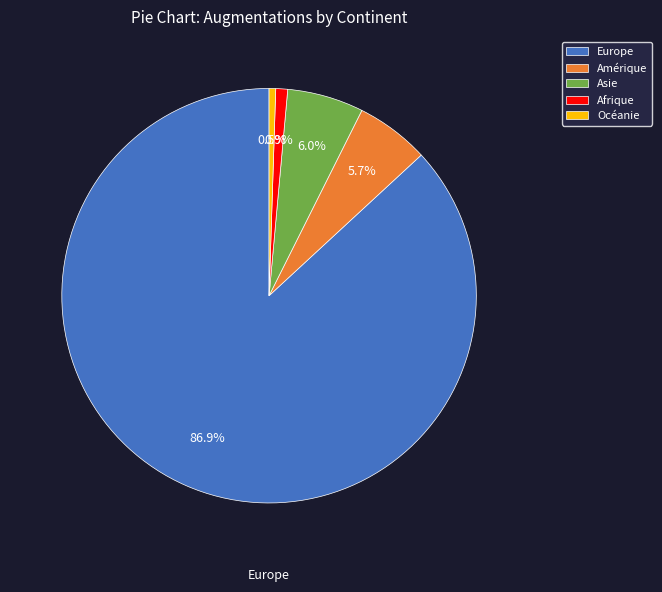

Count the number of slices in the pie.

5